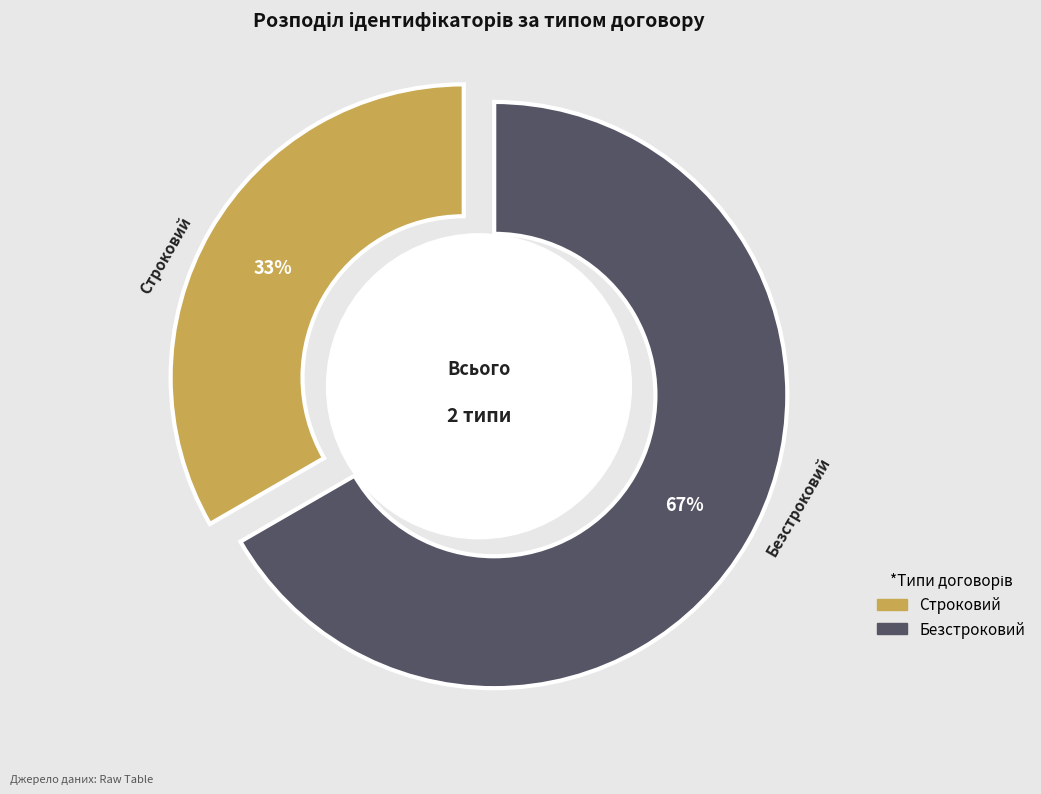

What percentage is the Строковий slice, to the nearest percent?

33%